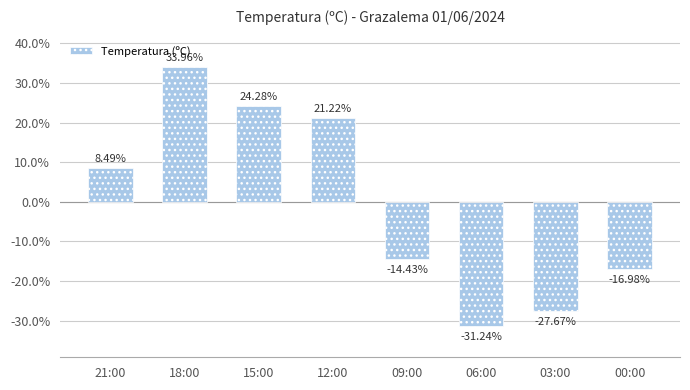

Which label corresponds to the largest value in the chart?

18:00